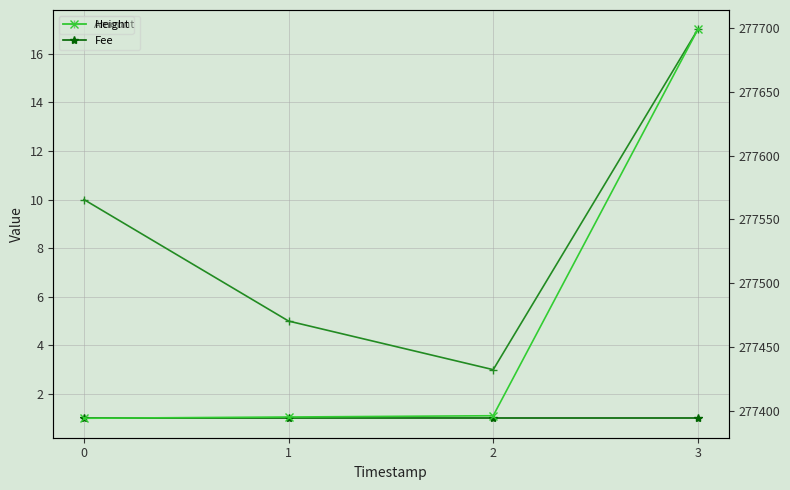

Reading right to left, what are all the values shown in this chart?

Amount: 3=17	2=3	1=5	0=10
Fee: 3=1	2=1	1=1	0=1
Height: 3=277699	2=277396	1=277395	0=277394